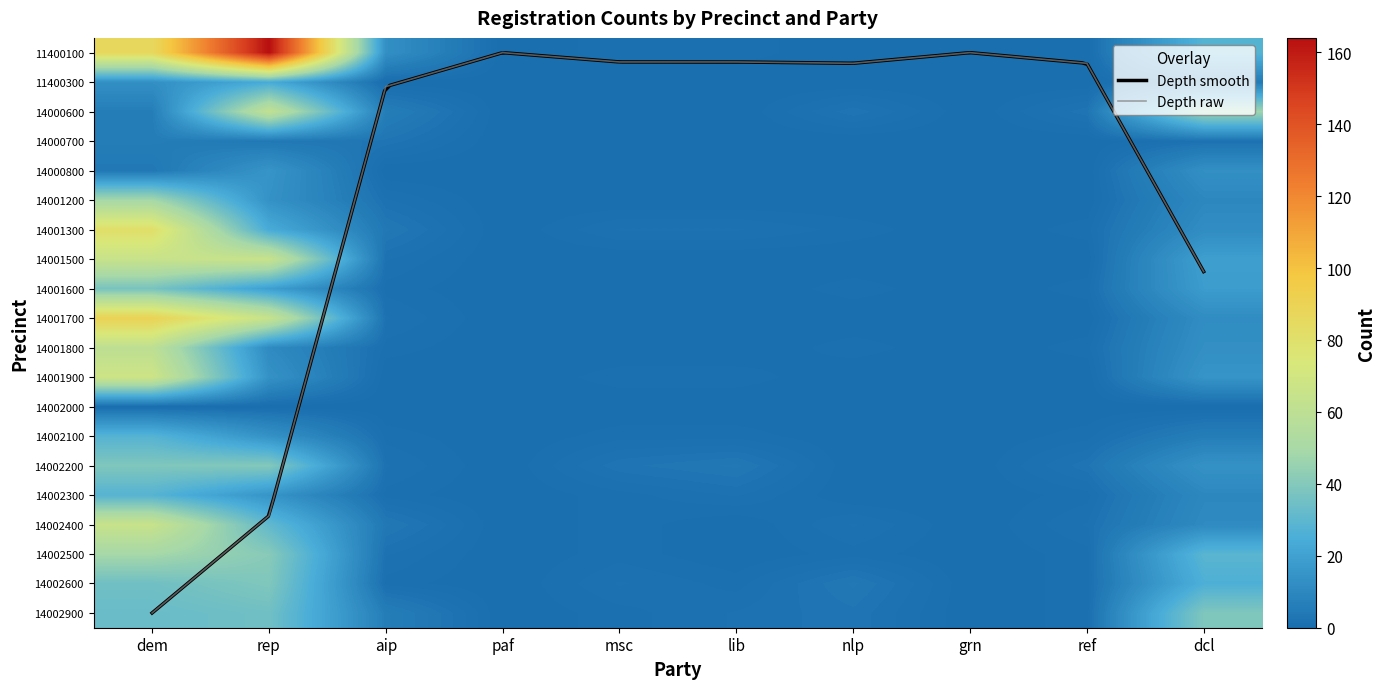

What is the maximum value for 0?

90